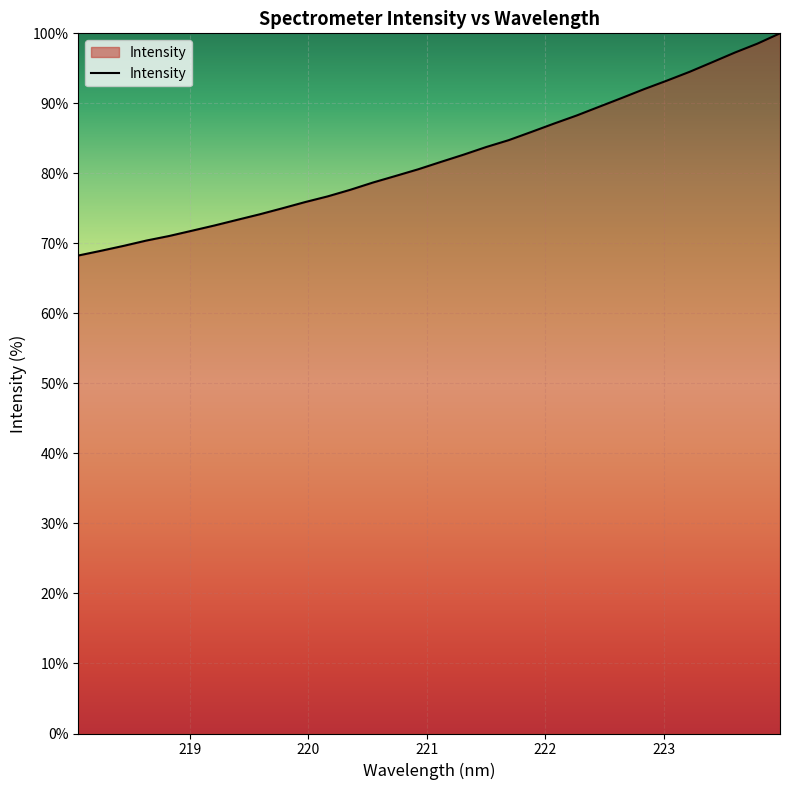

What is the minimum value shown in the chart?

68.3